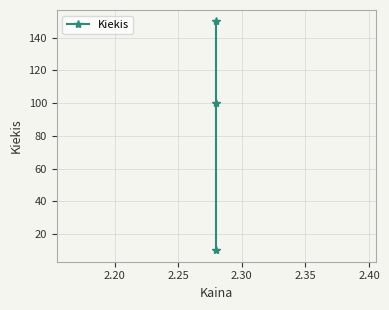

Reading left to right, transcribe all the data shown in this chart.

10	100	150